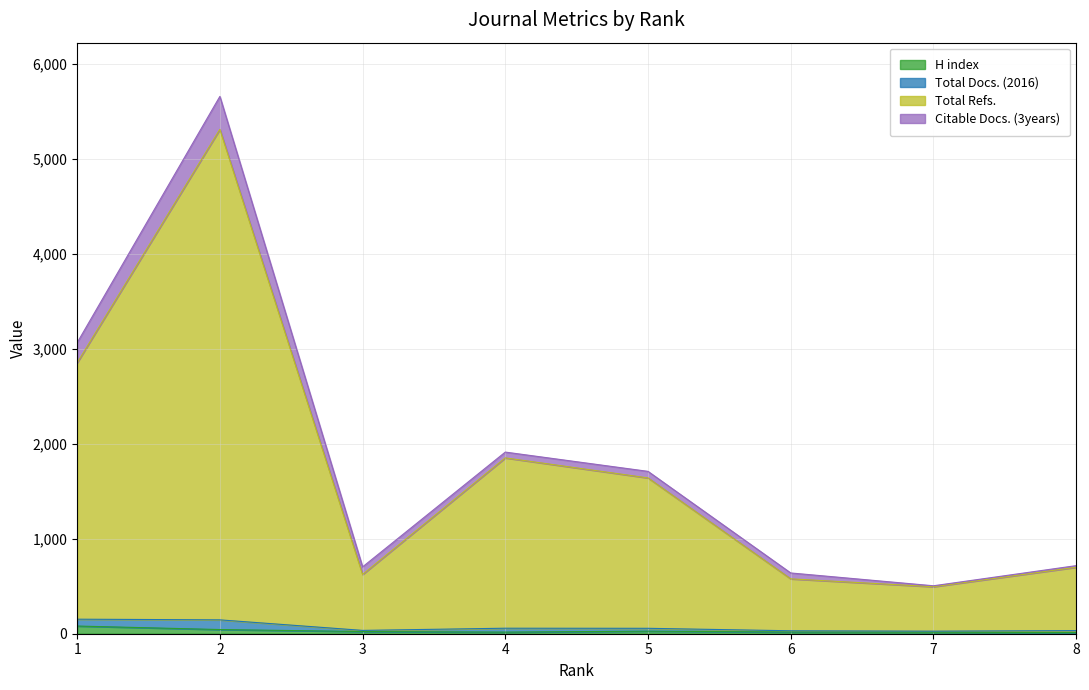

Which category has the highest value across all series?

2